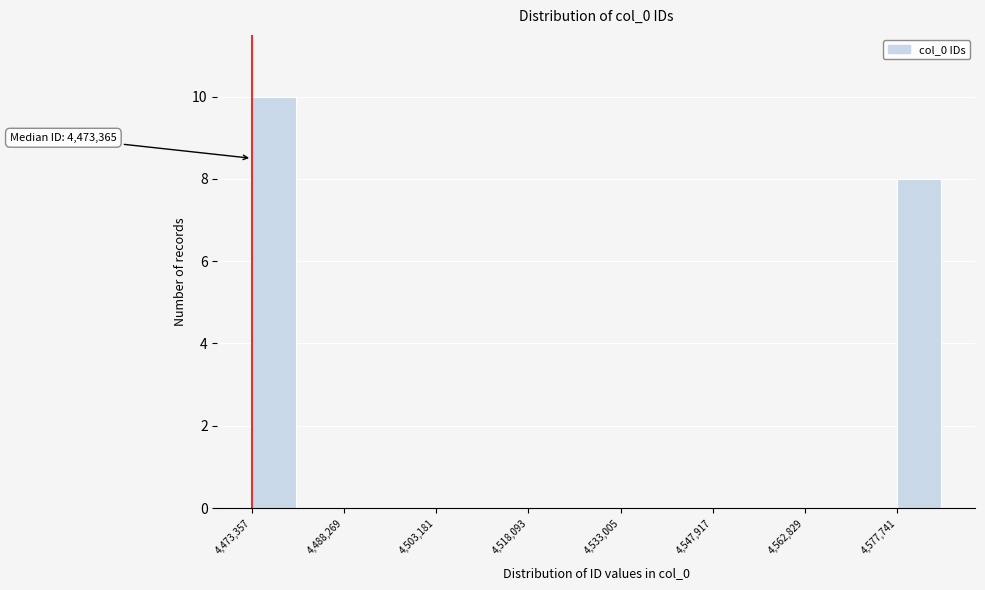

Read against the x-axis, roughly where is the centre of the tallest bar?

4476000